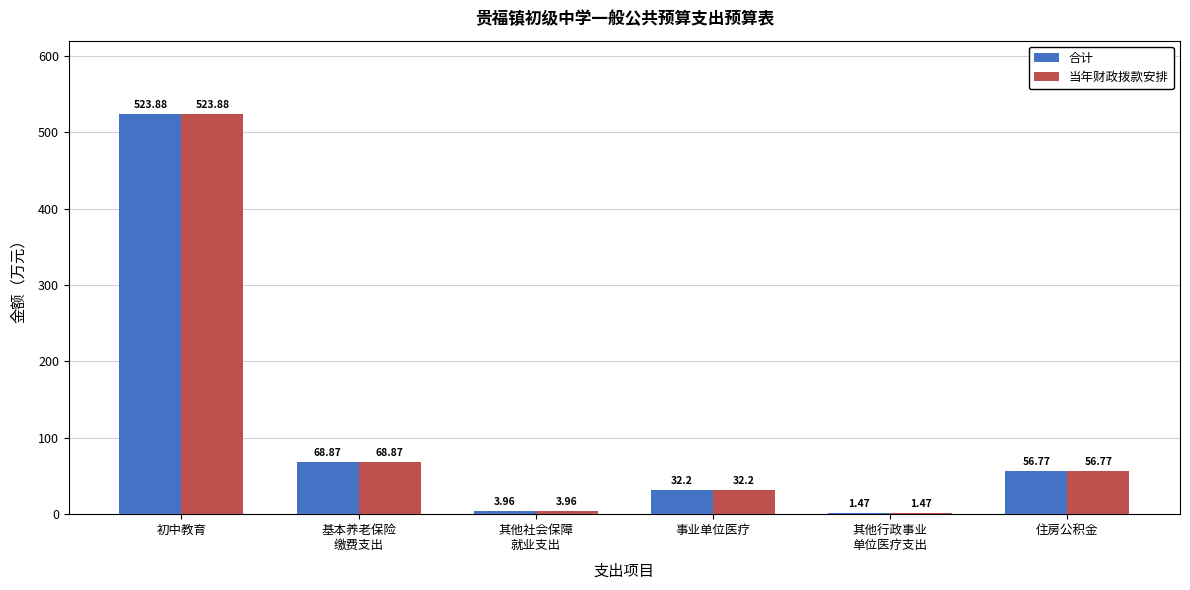

What is the approximate value of 合计 at 住房公积金?

56.8